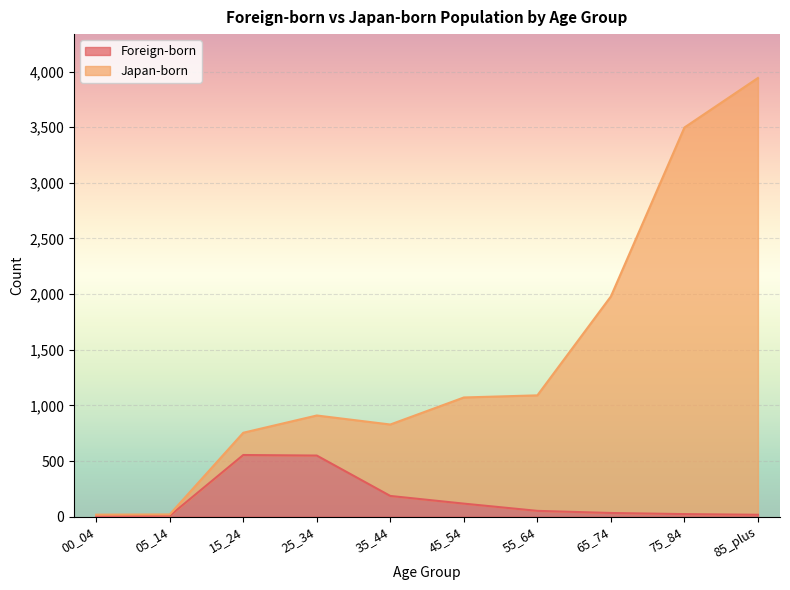

Does the chart display data point markers on the line(s)?

No